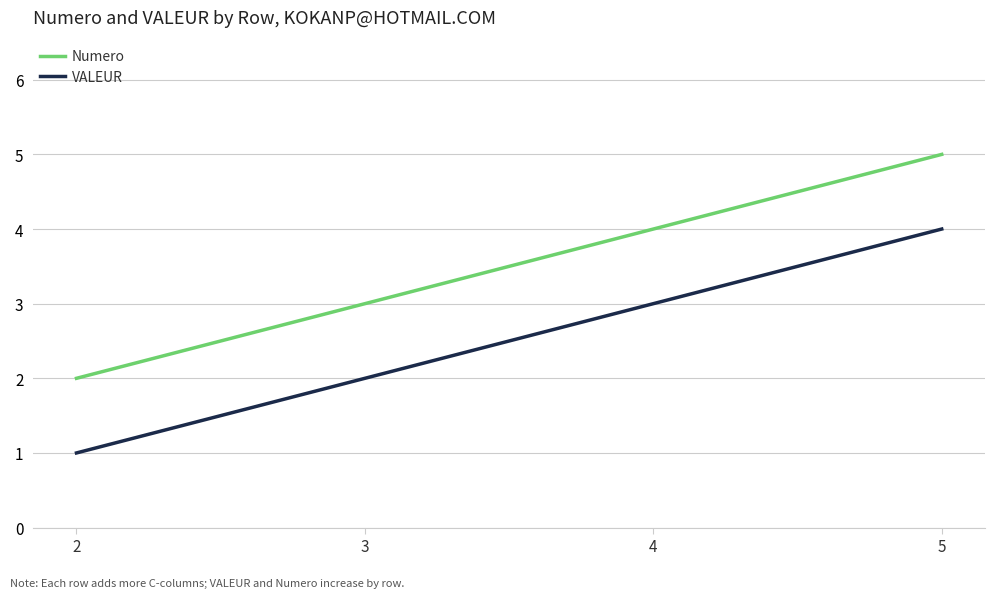

True or false: Numero has a value of 3 at 3.

True